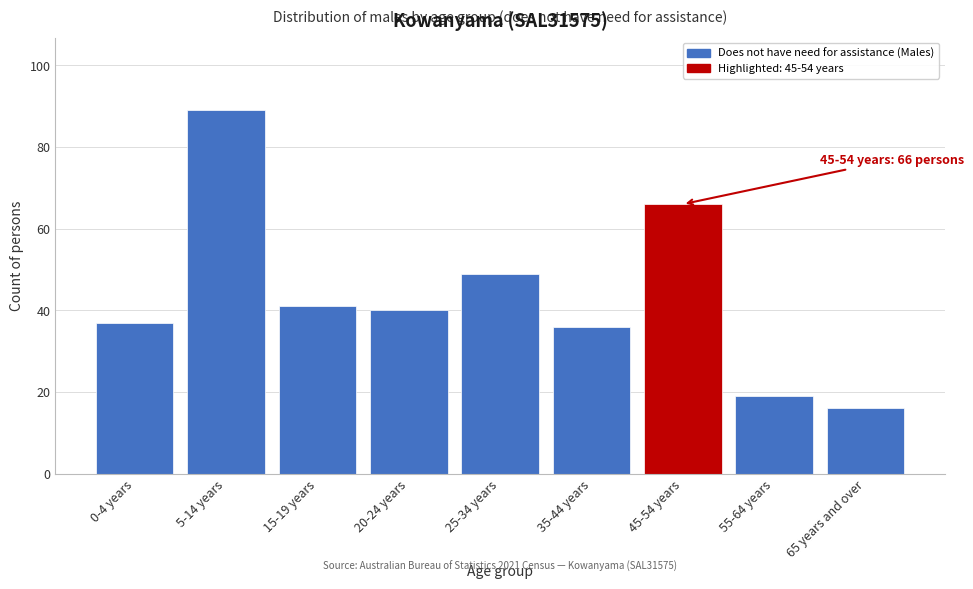

Reading left to right, what are all the values shown in this chart?

37	89	41	40	49	36	66	19	16